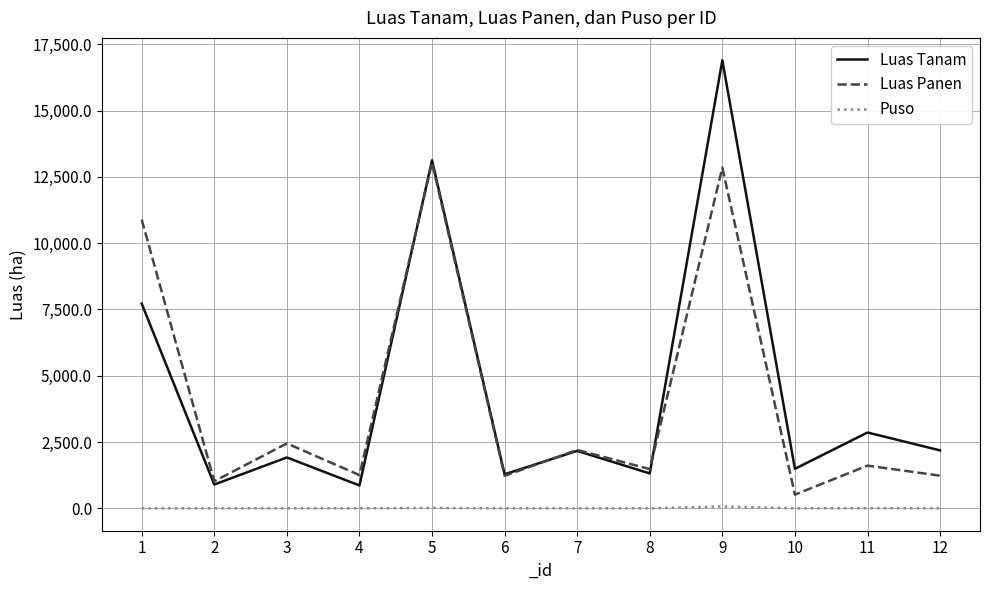

True or false: Luas Tanam has more than 0 interior local peaks.

True